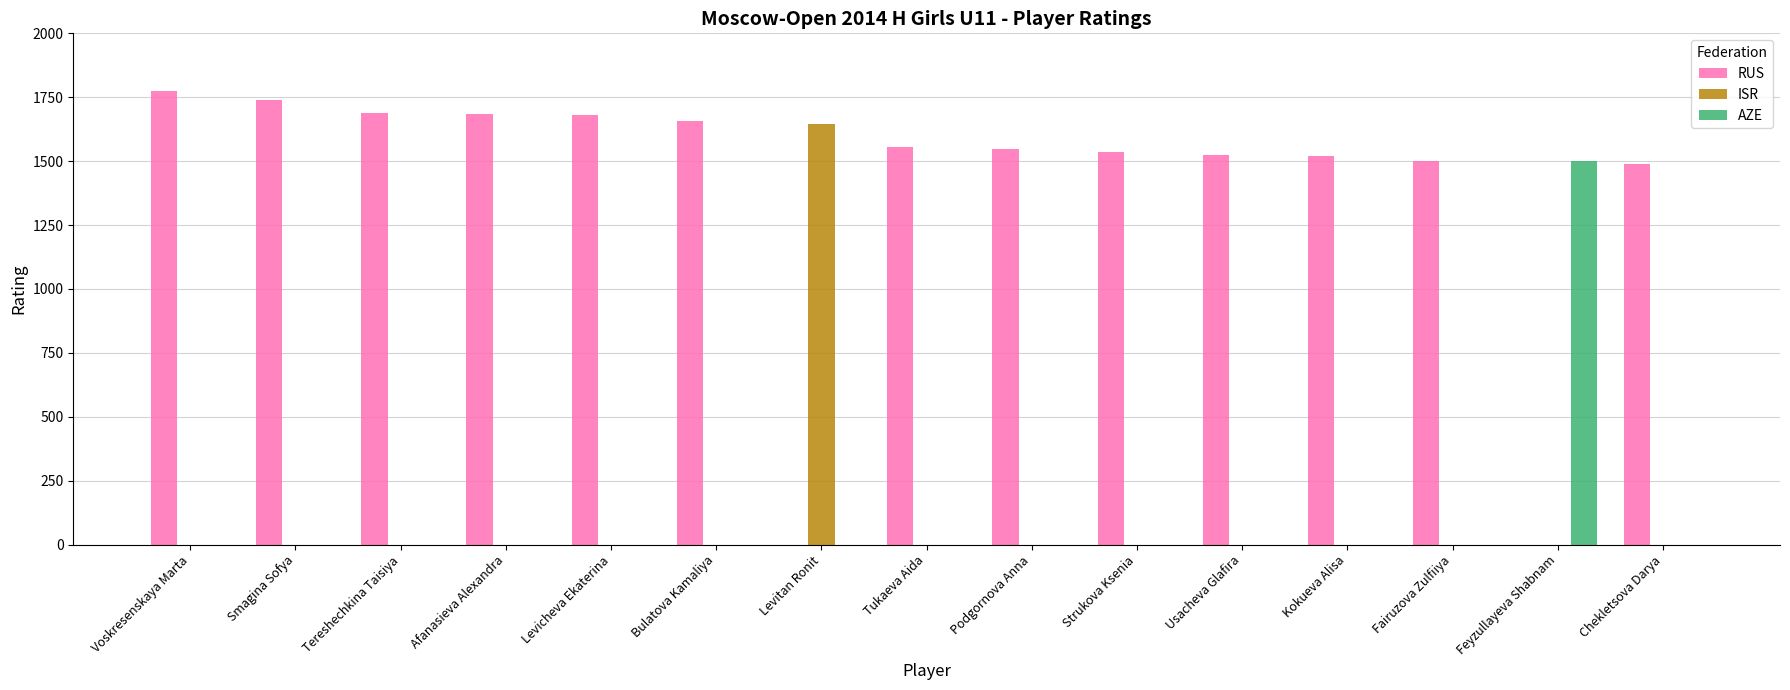

Between Smagina Sofya and Fairuzova Zulfiiya, which series saw the biggest shift?

RUS